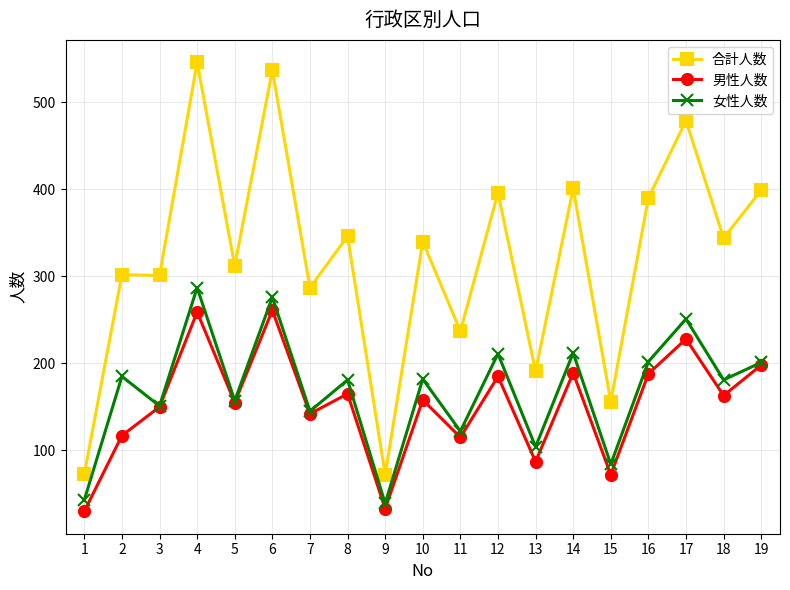

Where is 女性人数 nearest to the value 163?

5